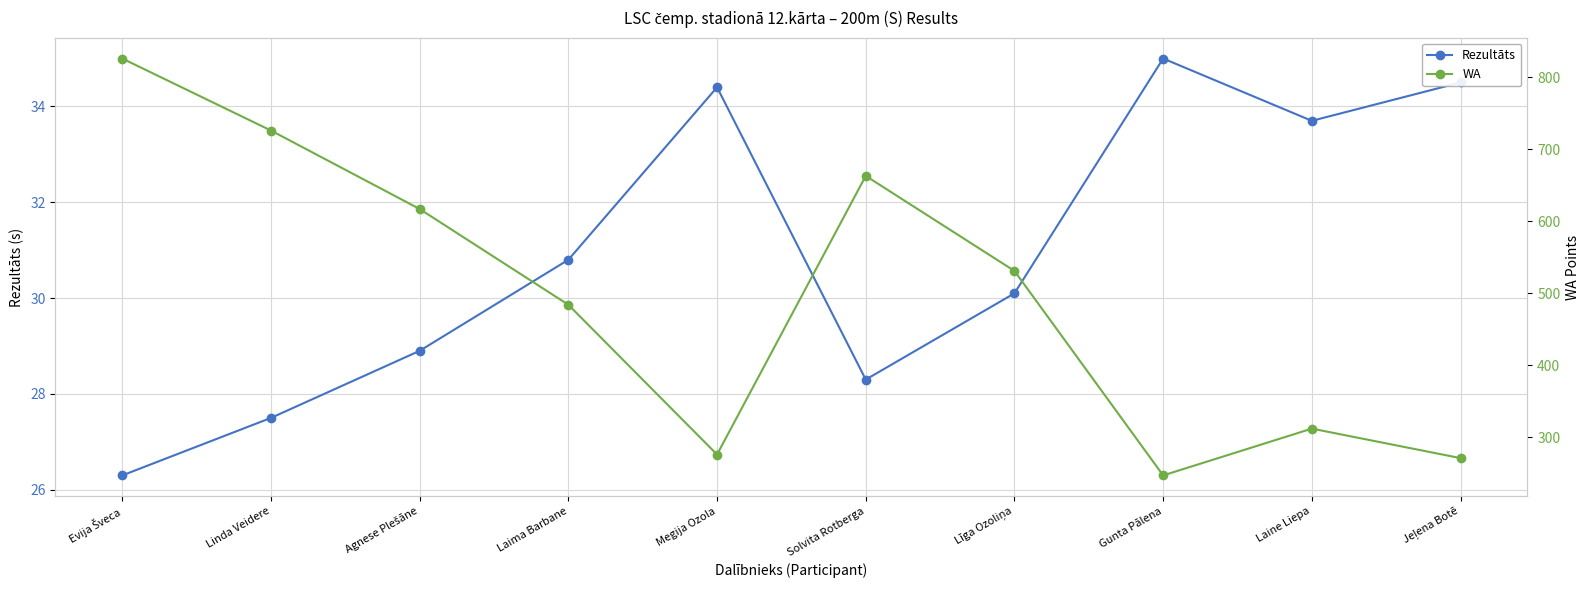

List the series in order of their overall mean, highest first.

WA, Rezultāts